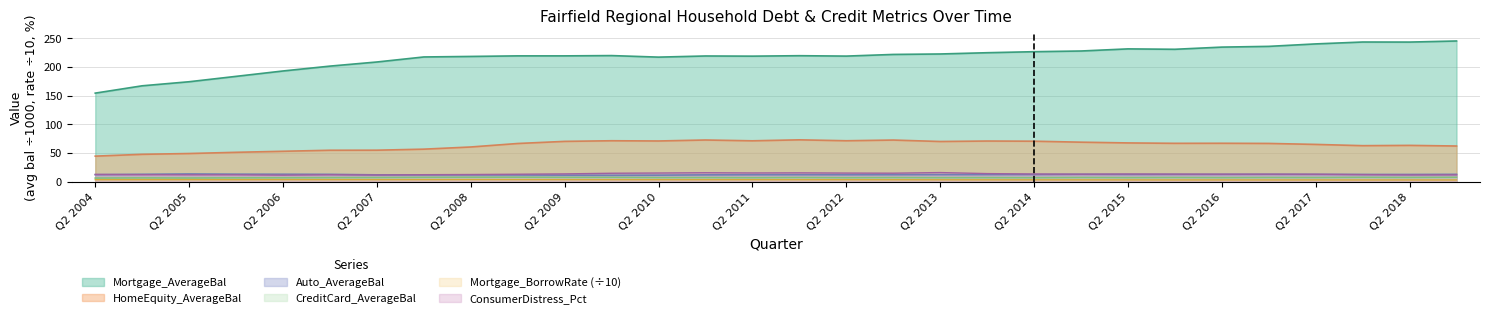

Reading left to right, what are all the values shown in this chart?

Mortgage_AverageBal: Q2 2004=154.5	Q4 2004=167.3	Q2 2005=174.4	Q4 2005=183.8	Q2 2006=193.2	Q4 2006=201.7	Q2 2007=208.9	Q4 2007=217.7	Q2 2008=218.6	Q4 2008=219.6	Q2 2009=219.6	Q4 2009=220.1	Q2 2010=217.4	Q4 2010=219.4	Q2 2011=219.1	Q4 2011=219.9	Q2 2012=219.2	Q4 2012=222.1	Q2 2013=222.9	Q4 2013=225.1	Q2 2014=226.9	Q4 2014=228.1	Q2 2015=231.8	Q4 2015=231.1	Q2 2016=234.9	Q4 2016=236.2	Q2 2017=240.5	Q4 2017=243.8	Q2 2018=243.7	Q4 2018=245.6
Auto_AverageBal: Q2 2004=12.0	Q4 2004=12.7	Q2 2005=13.3	Q4 2005=12.9	Q2 2006=12.8	Q4 2006=12.6	Q2 2007=11.7	Q4 2007=11.6	Q2 2008=11.6	Q4 2008=11.5	Q2 2009=11.2	Q4 2009=11.0	Q2 2010=11.2	Q4 2010=11.7	Q2 2011=11.9	Q4 2011=12.0	Q2 2012=11.9	Q4 2012=12.0	Q2 2013=12.1	Q4 2013=12.2	Q2 2014=12.3	Q4 2014=12.6	Q2 2015=12.4	Q4 2015=12.5	Q2 2016=12.5	Q4 2016=12.6	Q2 2017=12.5	Q4 2017=12.4	Q2 2018=12.4	Q4 2018=12.6
CreditCard_AverageBal: Q2 2004=6.1	Q4 2004=6.4	Q2 2005=6.2	Q4 2005=6.5	Q2 2006=6.6	Q4 2006=6.8	Q2 2007=7.0	Q4 2007=7.3	Q2 2008=7.5	Q4 2008=7.6	Q2 2009=7.3	Q4 2009=7.3	Q2 2010=6.9	Q4 2010=6.9	Q2 2011=6.7	Q4 2011=7.0	Q2 2012=6.7	Q4 2012=6.9	Q2 2013=6.7	Q4 2013=6.8	Q2 2014=6.7	Q4 2014=7.0	Q2 2015=6.8	Q4 2015=7.0	Q2 2016=6.8	Q4 2016=7.0	Q2 2017=6.9	Q4 2017=7.3	Q2 2018=7.1	Q4 2018=7.4
HomeEquity_AverageBal: Q2 2004=44.4	Q4 2004=47.6	Q2 2005=49.0	Q4 2005=51.1	Q2 2006=52.9	Q4 2006=54.7	Q2 2007=54.8	Q4 2007=56.6	Q2 2008=60.4	Q4 2008=66.5	Q2 2009=70.2	Q4 2009=71.3	Q2 2010=70.9	Q4 2010=72.6	Q2 2011=71.2	Q4 2011=72.9	Q2 2012=71.3	Q4 2012=72.5	Q2 2013=70.0	Q4 2013=70.8	Q2 2014=70.5	Q4 2014=68.8	Q2 2015=67.5	Q4 2015=66.8	Q2 2016=66.9	Q4 2016=66.6	Q2 2017=64.9	Q4 2017=62.7	Q2 2018=63.2	Q4 2018=62.1
Mortgage_BorrowRate: Q2 2004=3.3	Q4 2004=3.3	Q2 2005=3.4	Q4 2005=3.3	Q2 2006=3.4	Q4 2006=3.4	Q2 2007=3.4	Q4 2007=3.4	Q2 2008=3.5	Q4 2008=3.5	Q2 2009=3.4	Q4 2009=3.3	Q2 2010=3.3	Q4 2010=3.3	Q2 2011=3.3	Q4 2011=3.3	Q2 2012=3.2	Q4 2012=3.2	Q2 2013=3.1	Q4 2013=3.1	Q2 2014=3.0	Q4 2014=3.0	Q2 2015=3.0	Q4 2015=2.9	Q2 2016=2.9	Q4 2016=2.9	Q2 2017=2.9	Q4 2017=2.8	Q2 2018=2.8	Q4 2018=2.8
ConsumerDistress_Pct: Q2 2004=12.5	Q4 2004=12.0	Q2 2005=11.8	Q4 2005=11.8	Q2 2006=11.2	Q4 2006=11.9	Q2 2007=11.5	Q4 2007=12.0	Q2 2008=12.3	Q4 2008=12.8	Q2 2009=13.4	Q4 2009=14.5	Q2 2010=14.9	Q4 2010=15.4	Q2 2011=15.0	Q4 2011=15.2	Q2 2012=14.8	Q4 2012=14.6	Q2 2013=15.7	Q4 2013=13.9	Q2 2014=13.2	Q4 2014=12.9	Q2 2015=13.2	Q4 2015=13.0	Q2 2016=12.9	Q4 2016=12.9	Q2 2017=12.8	Q4 2017=12.1	Q2 2018=11.6	Q4 2018=11.7